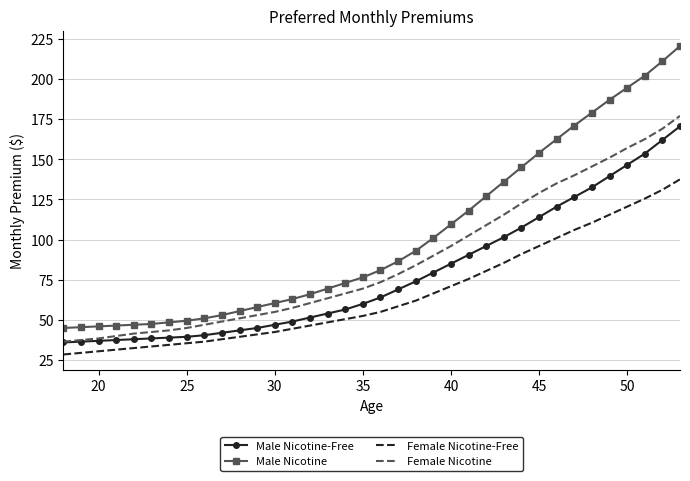

Which series has the largest total across all categories?

Male Nicotine